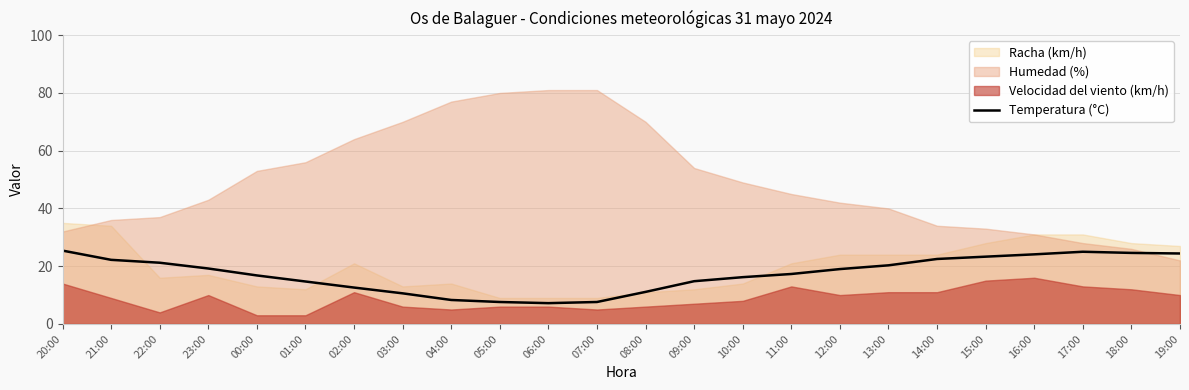

Is it true that Temperatura (°C) equals 7.6 at 07:00?

True